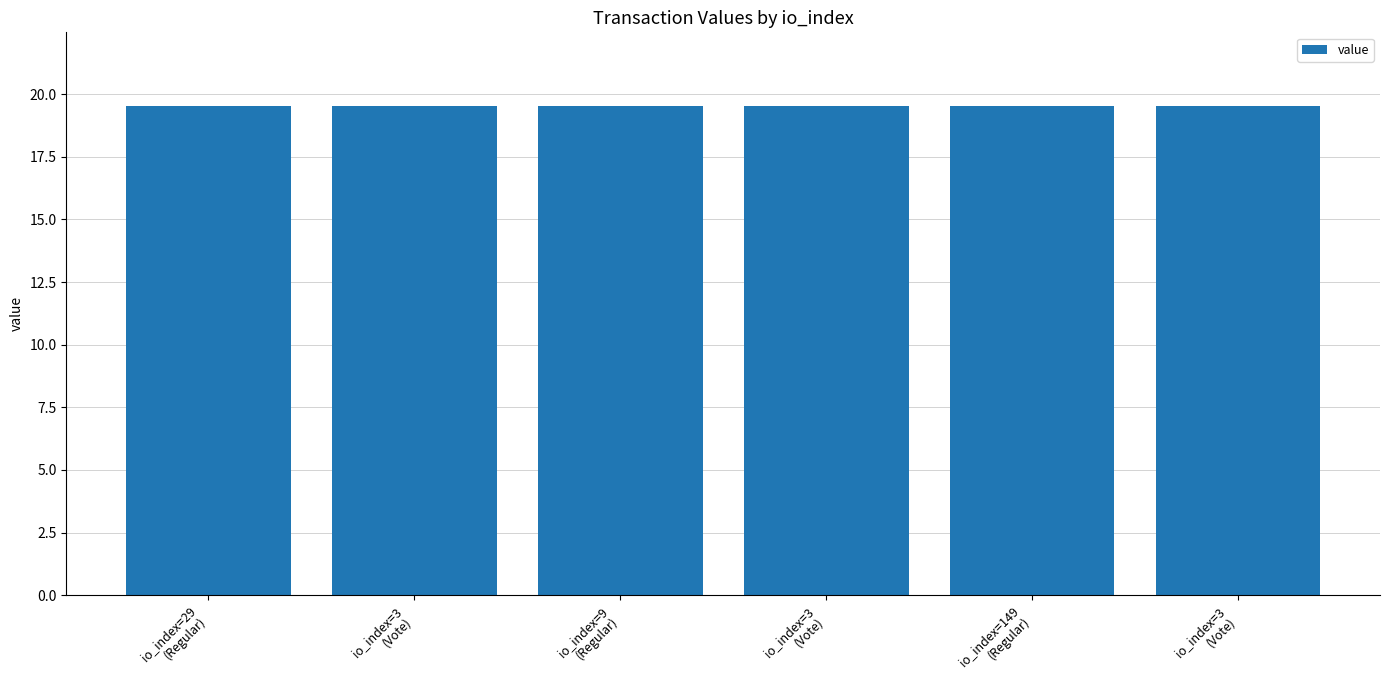

Are the bars horizontal?

No